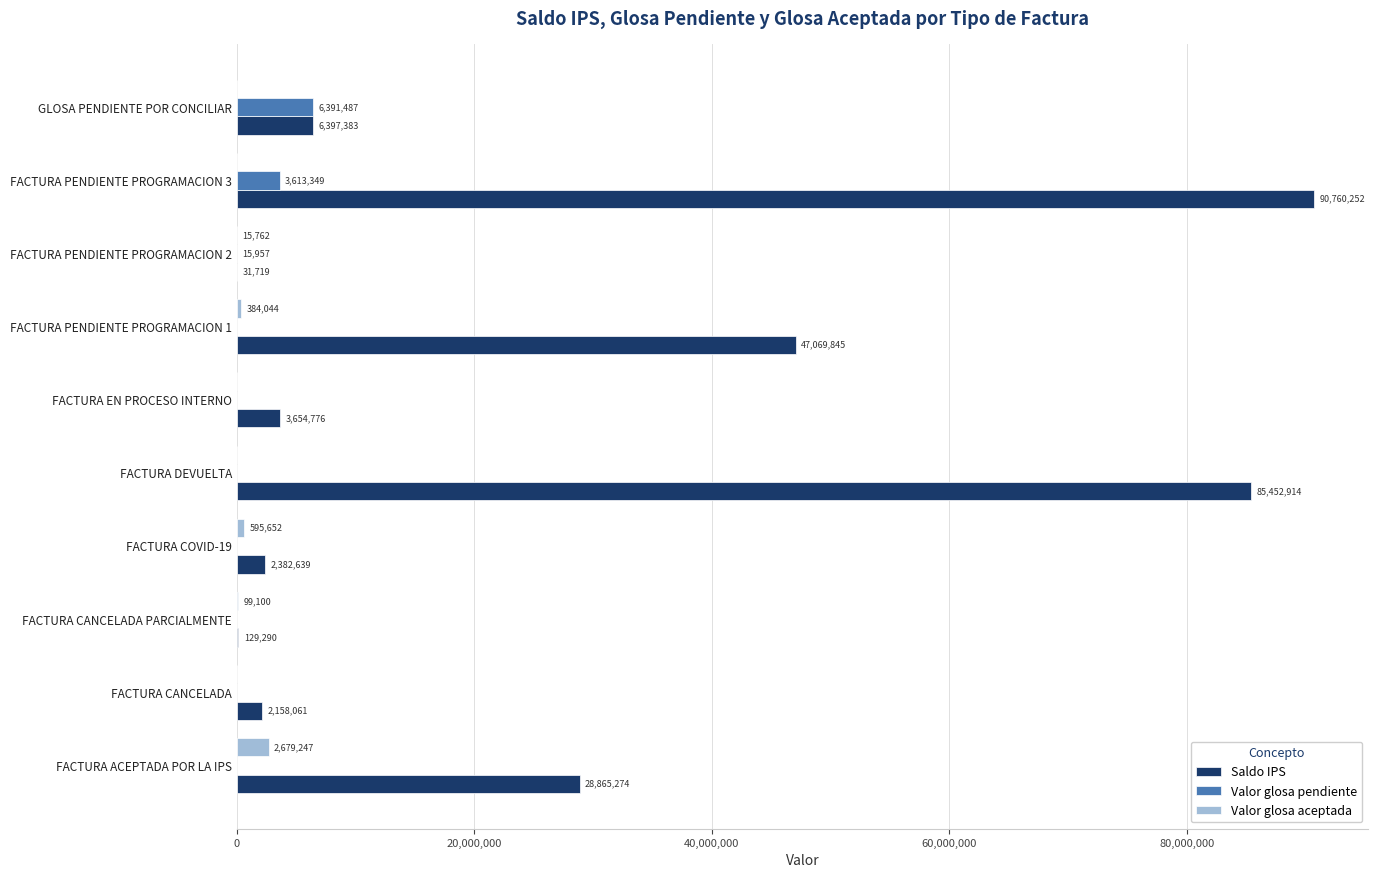

Which series changed the most between FACTURA CANCELADA PARCIALMENTE and FACTURA PENDIENTE PROGRAMACION 3?

Saldo IPS